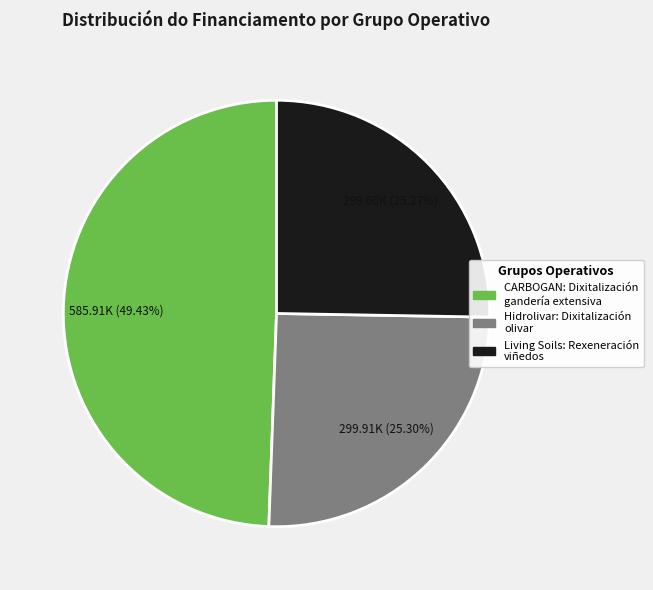

Is it true that Living Soils: Rexeneración viñedos is 25% of the pie?

True